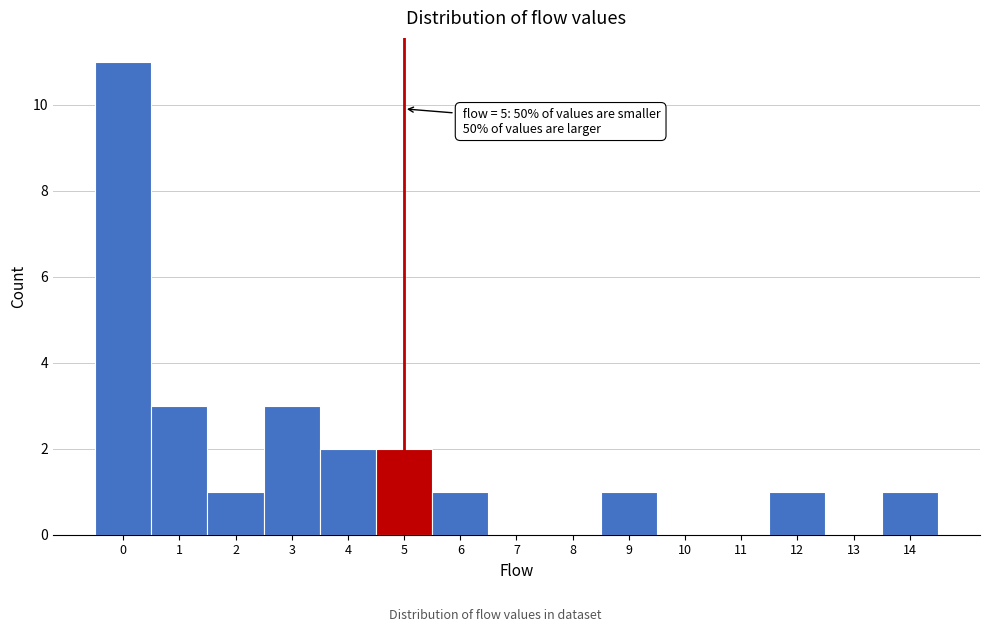

Reading left to right, list all the values displayed in this chart.

0=11	1=3	2=1	3=3	4=2	5=2	6=1	7=0	8=0	9=1	10=0	11=0	12=1	13=0	14=1